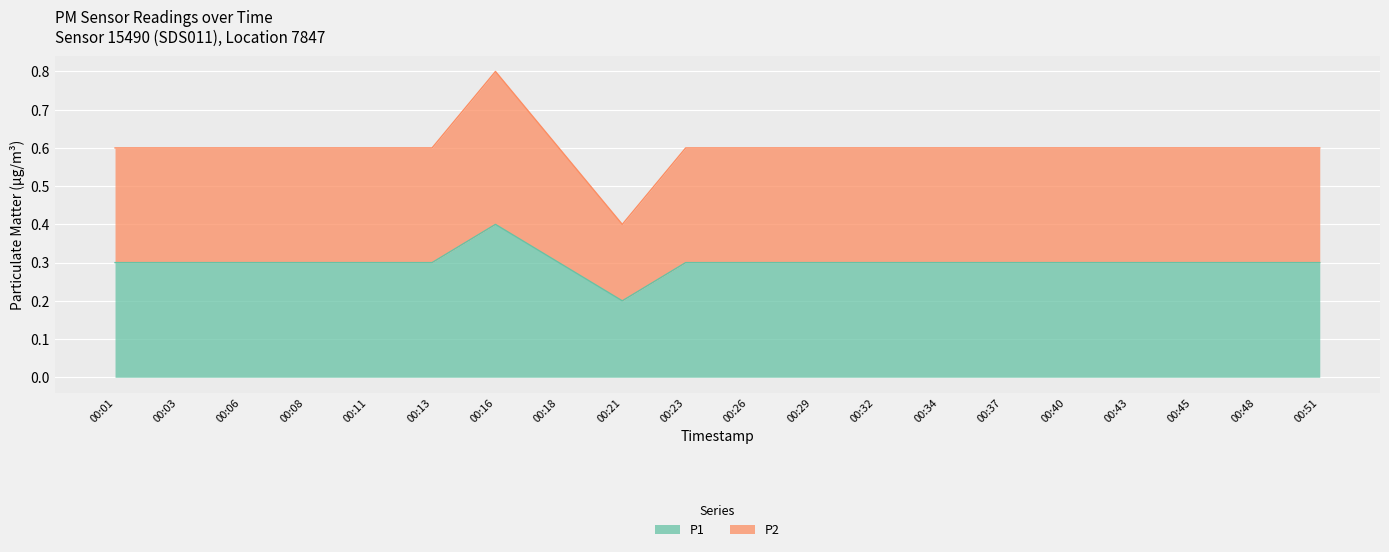

At which category does P1 reach its first local valley?

00:21